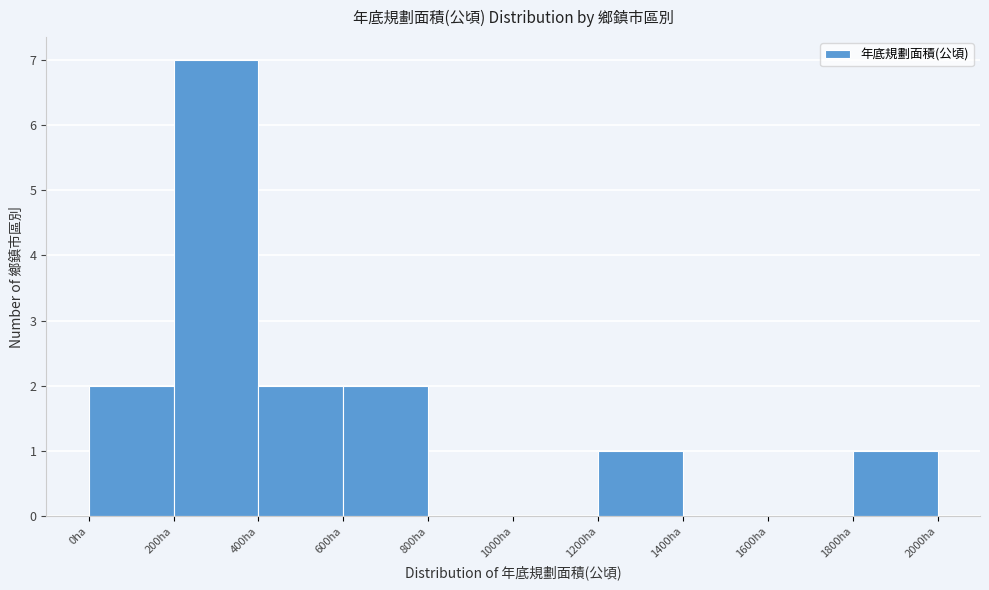

How tall is the bar that spans 1800 to 2000 on the x-axis? The values are not printed on the chart, so give them approximately, as read against the axis.

1